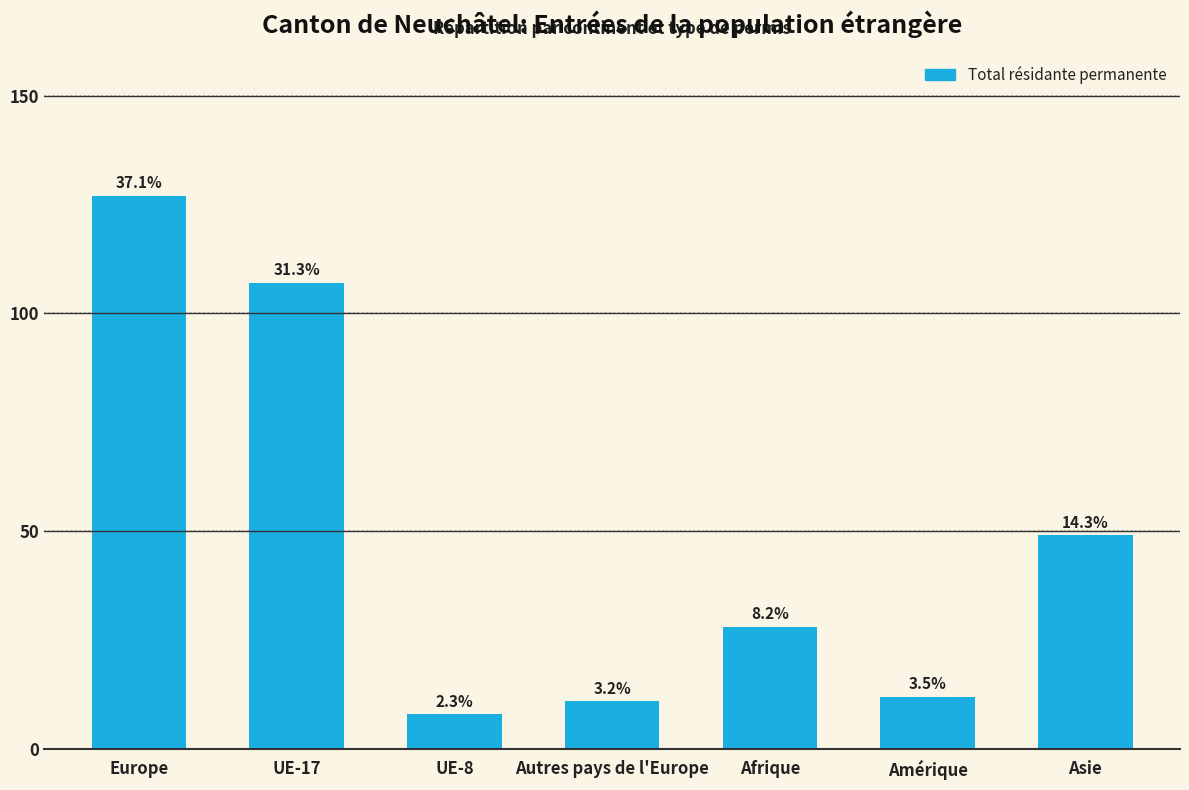

At which label is the value closest to 67?

Asie